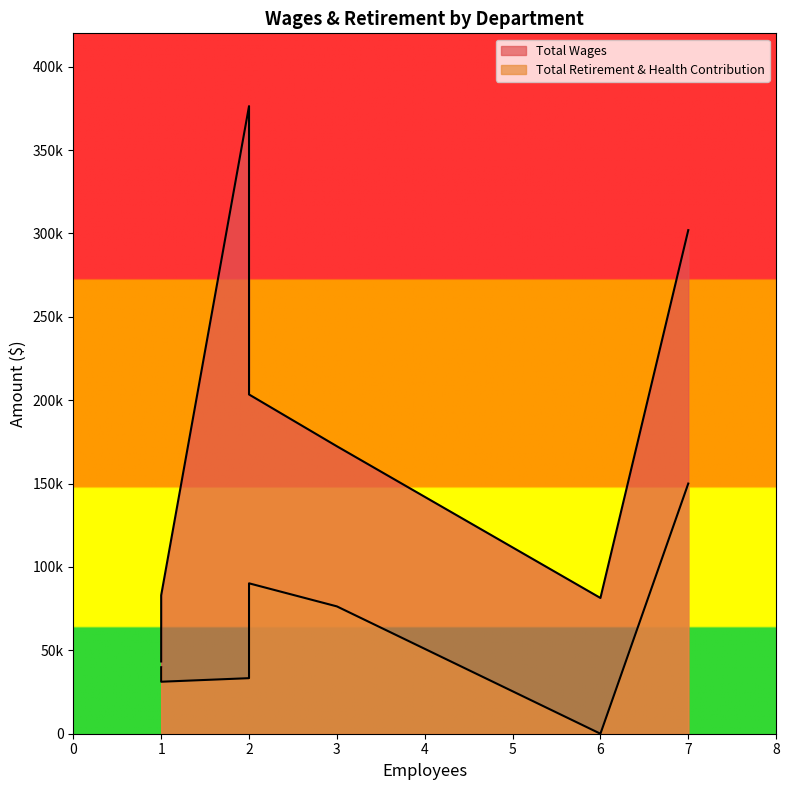

Count the number of categories in the chart.

7